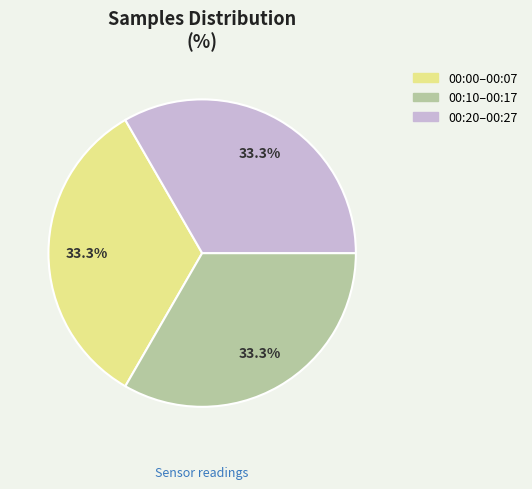

Approximately how many times larger is the value at 00:10–00:17 compared to 00:20–00:27?

1.0